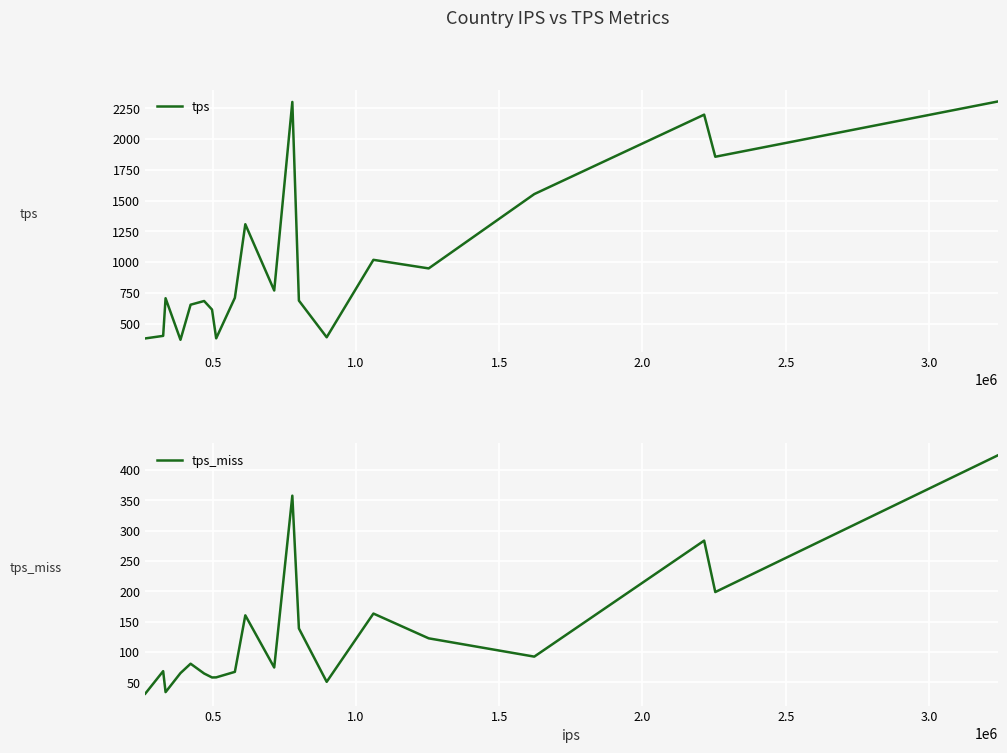

What is the maximum value for tps?

2305.1